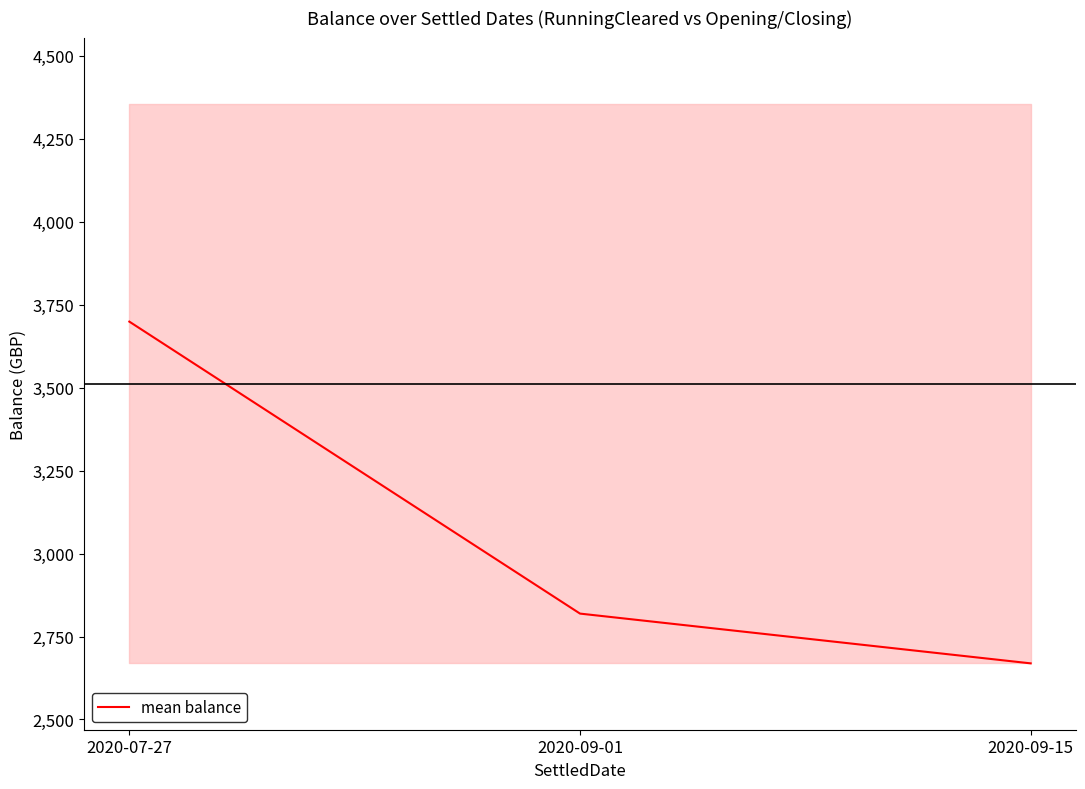

True or false: the data shows 3699.1 at 2020-07-27.

True